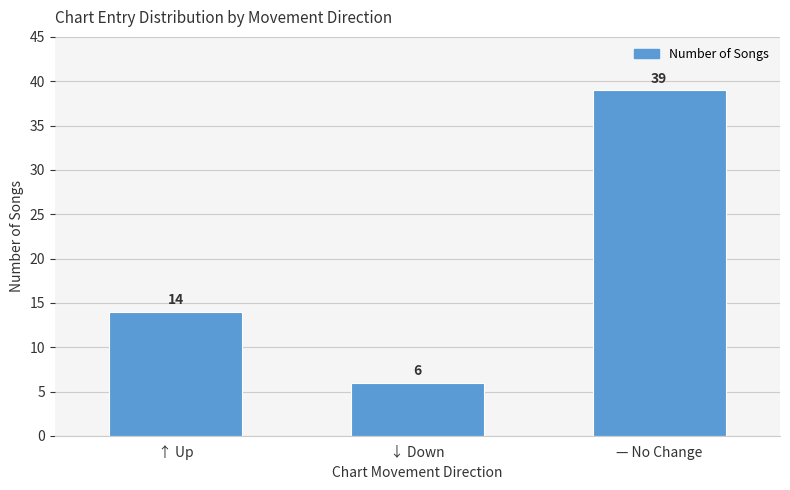

What is the label of the 2nd bar from the right?

↓ Down